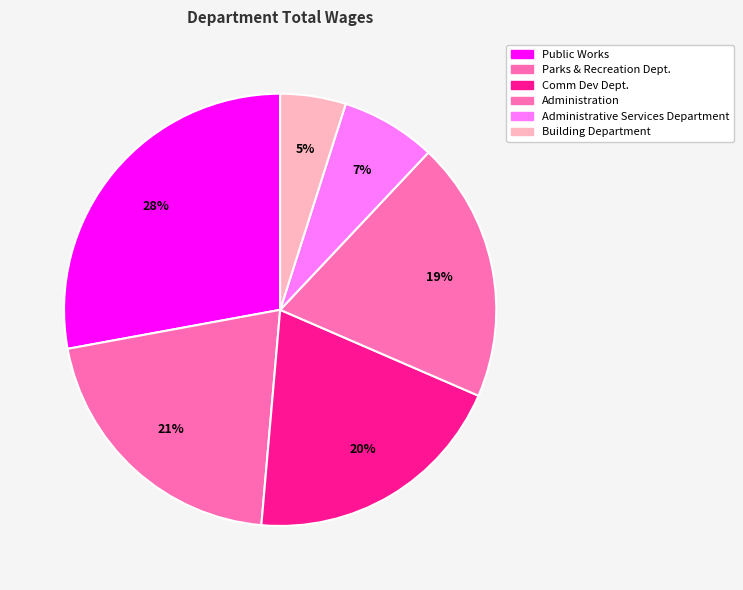

Is there a majority slice in this chart?

No